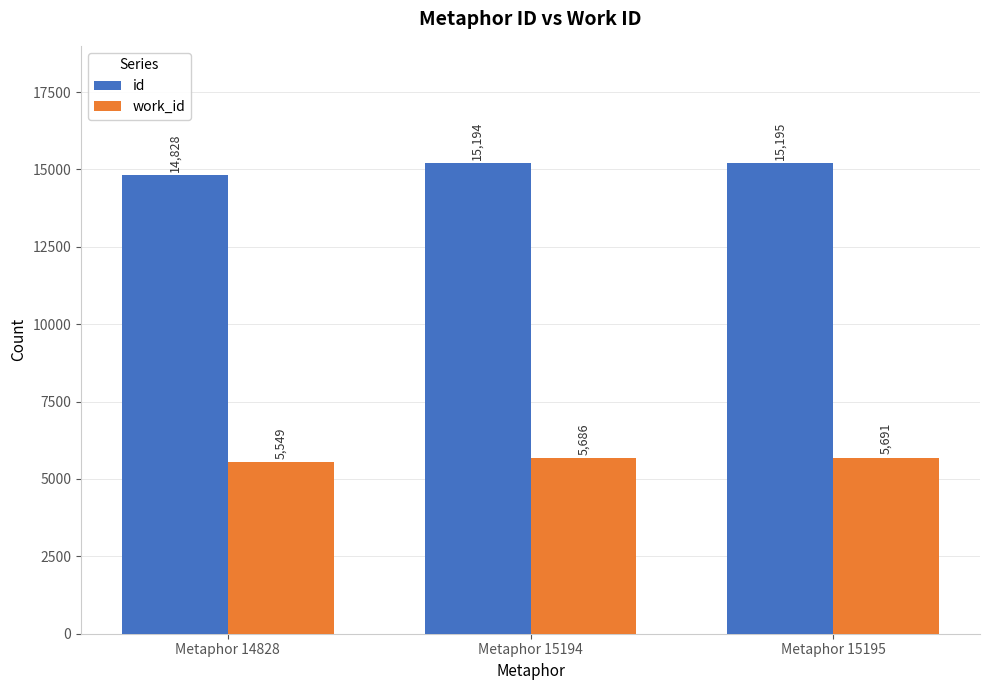

List the labels in order of work_id value, smallest first.

Metaphor 14828, Metaphor 15194, Metaphor 15195